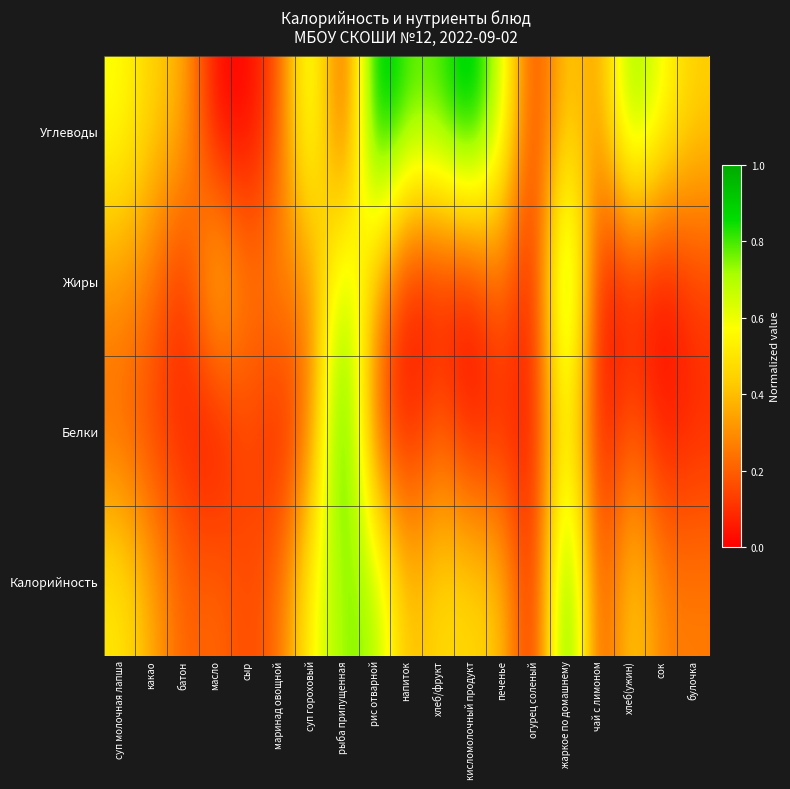

Rank the series by their average value, from lowest to highest.

Белки, Жиры, Калорийность, Углеводы